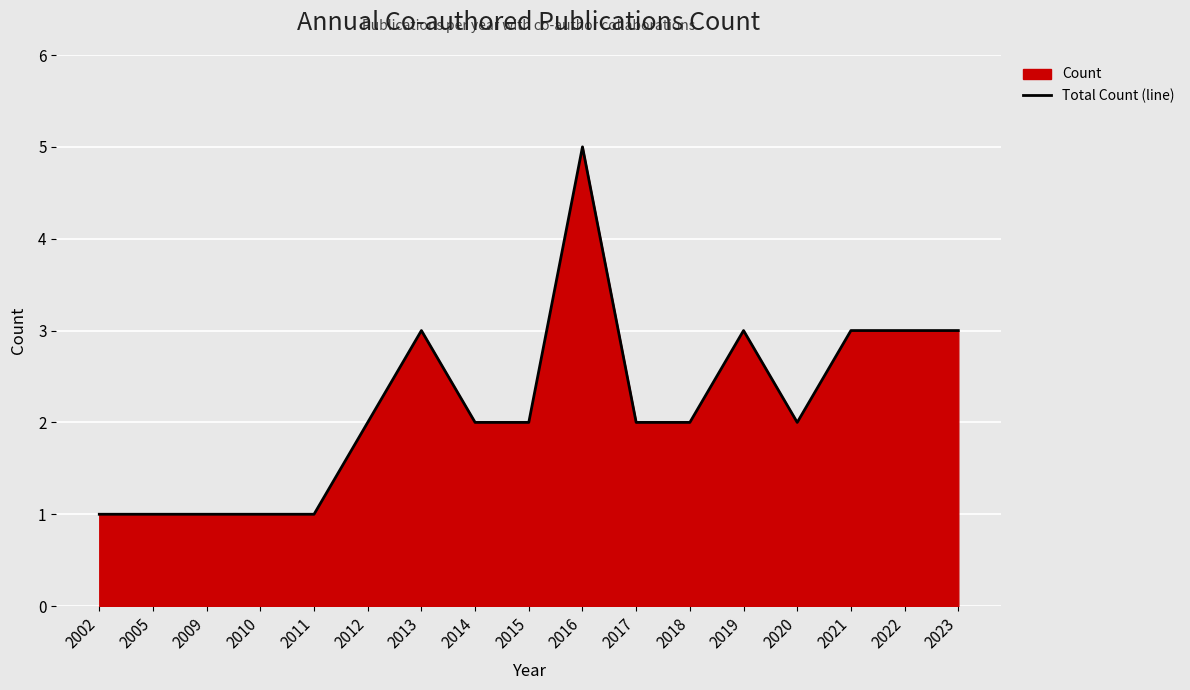

Where does the data first go above 2?

2013